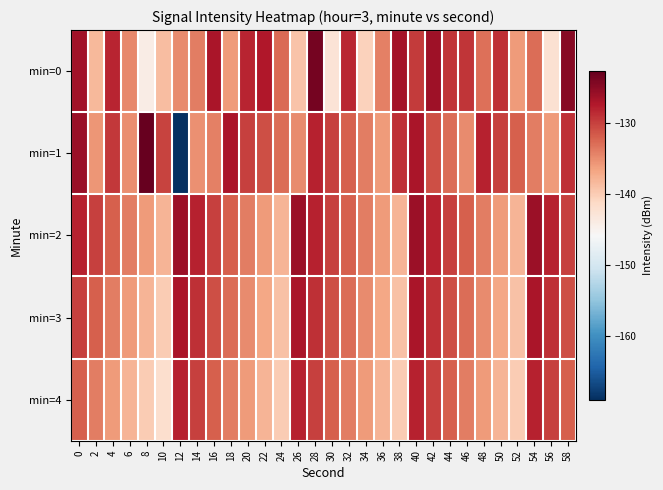

Between 16 and 44, which series saw the biggest shift?

min=0